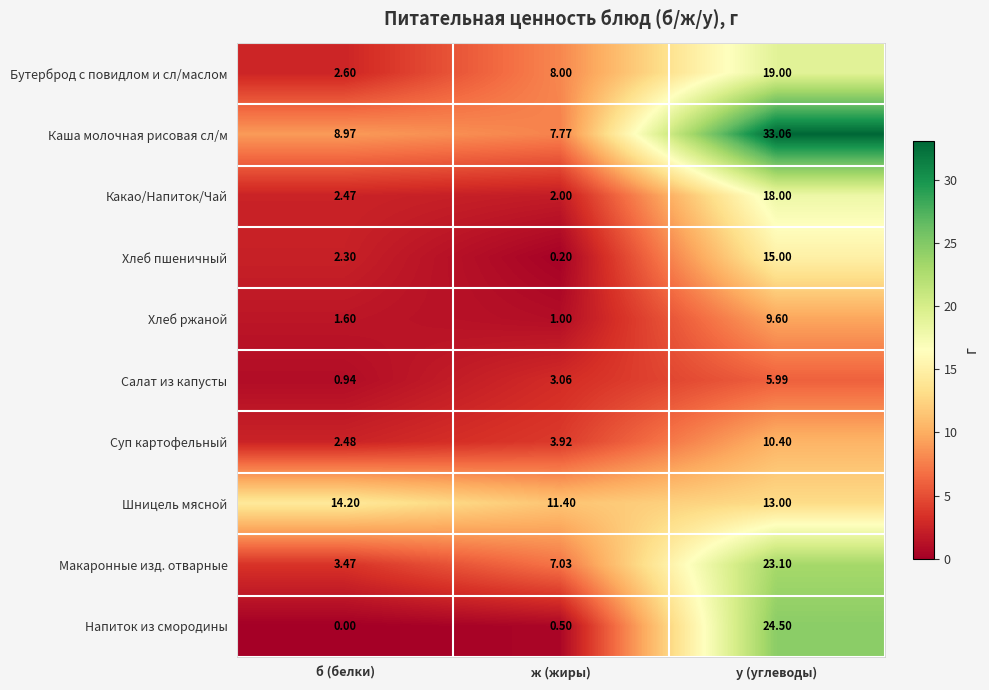

At which category does the chart reach its minimum across all series?

б (белки)